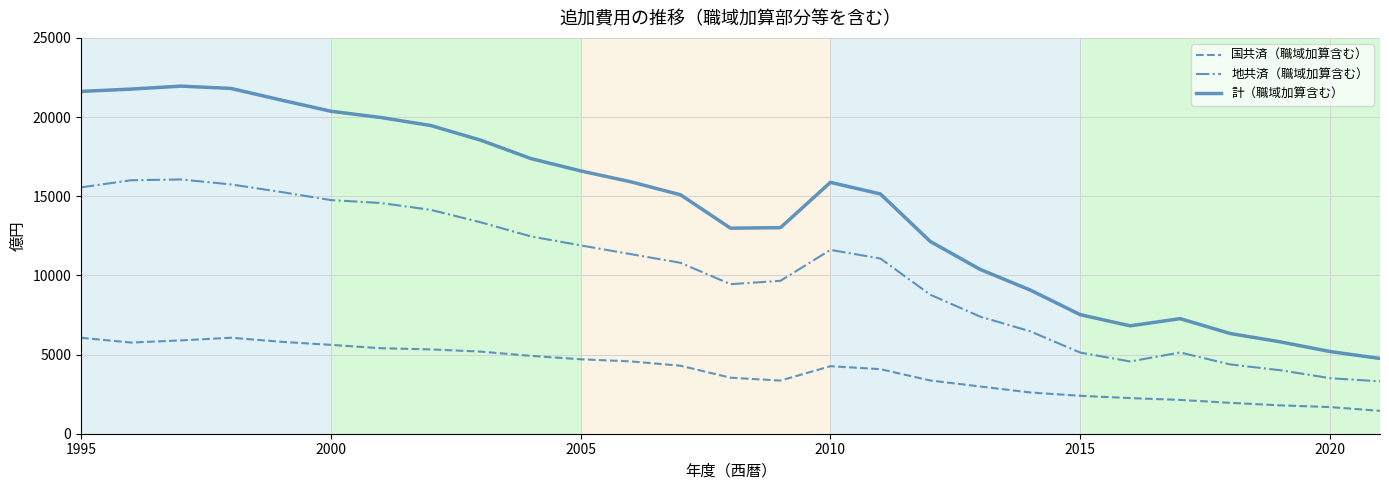

What is the maximum value for 地共済（職域加算含む）?

16059